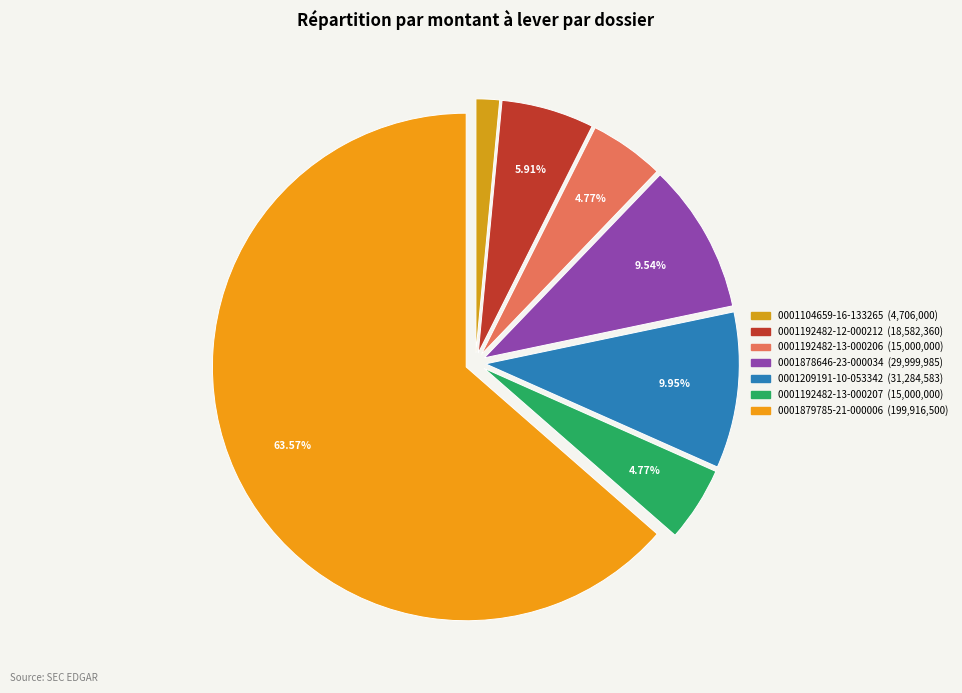

How many slices are in this pie chart?

7